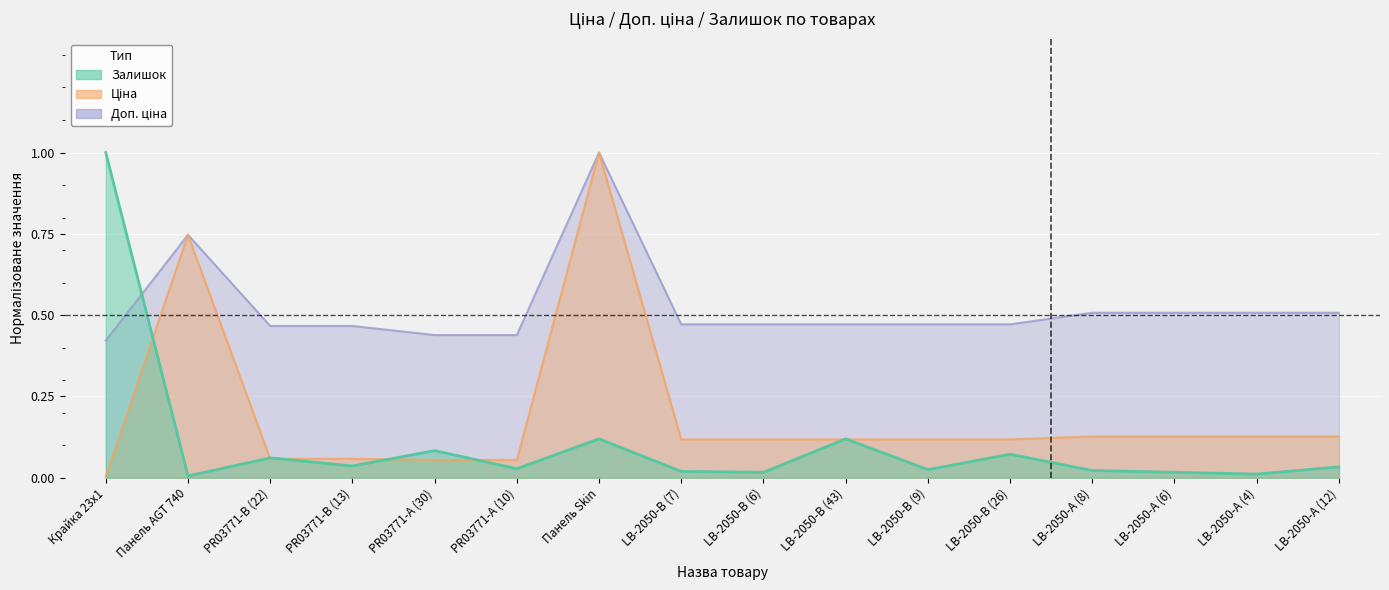

How many times do Залишок and Ціна cross each other?

7